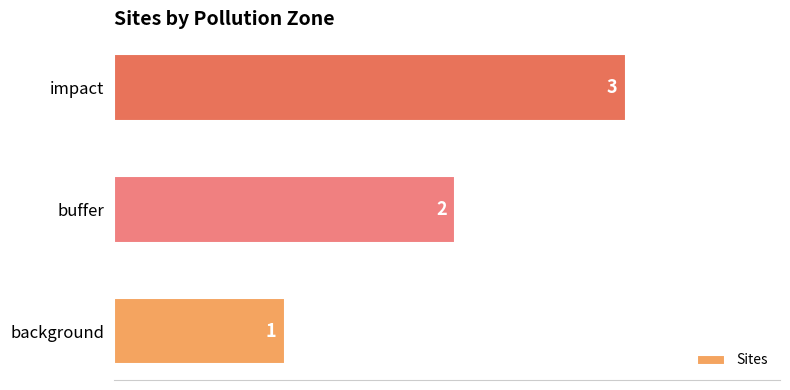

What is the average value?

2